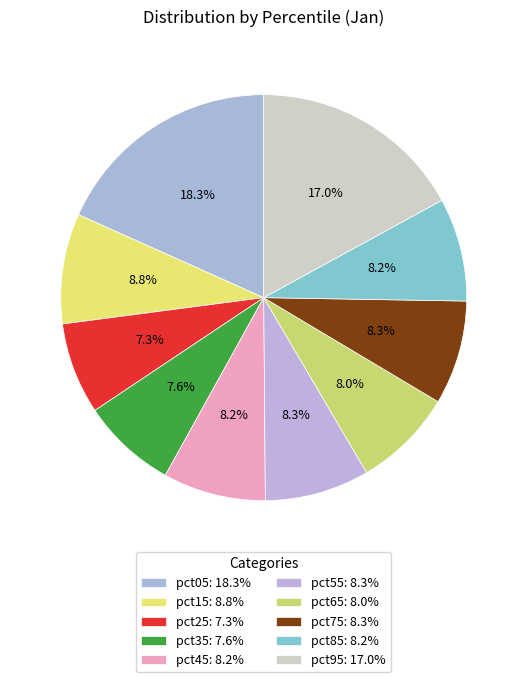

Is pct15 the majority of the pie?

No